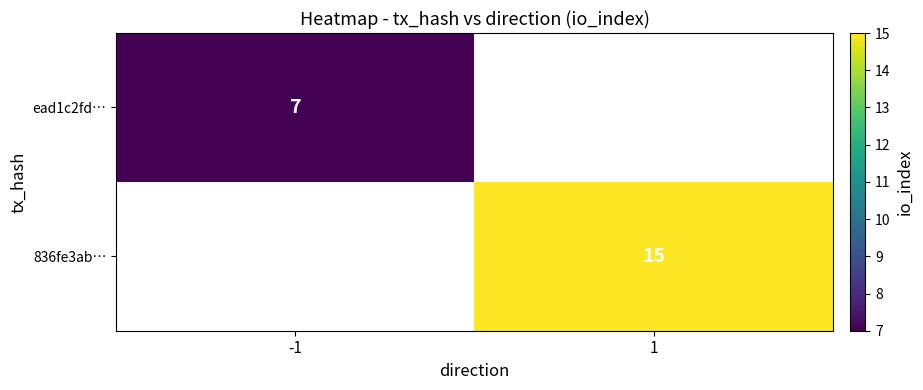

Is it true that ead1c2fd… equals 7 at -1?

True